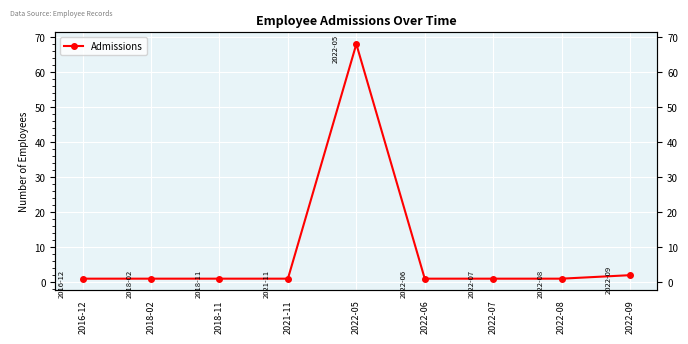

Reading left to right, what are all the values shown in this chart?

2016-12=1	2018-02=1	2018-11=1	2021-11=1	2022-05=68	2022-06=1	2022-07=1	2022-08=1	2022-09=2